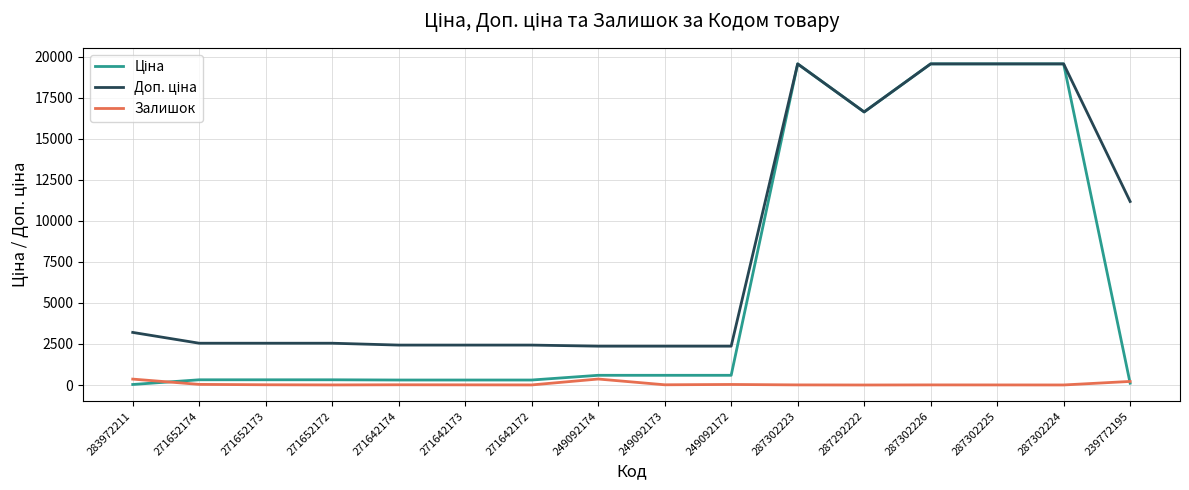

True or false: Залишок has a value of 38.0 at 271652174.

True